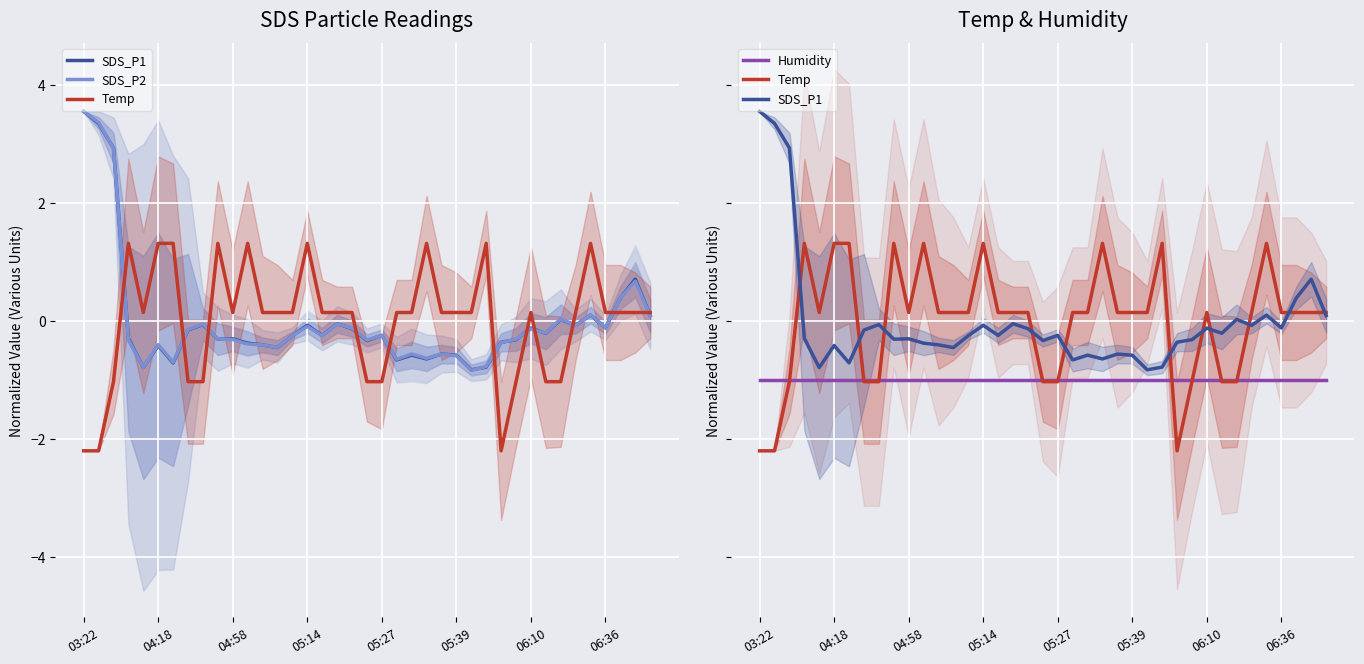

How many categories are shown in the chart?

39